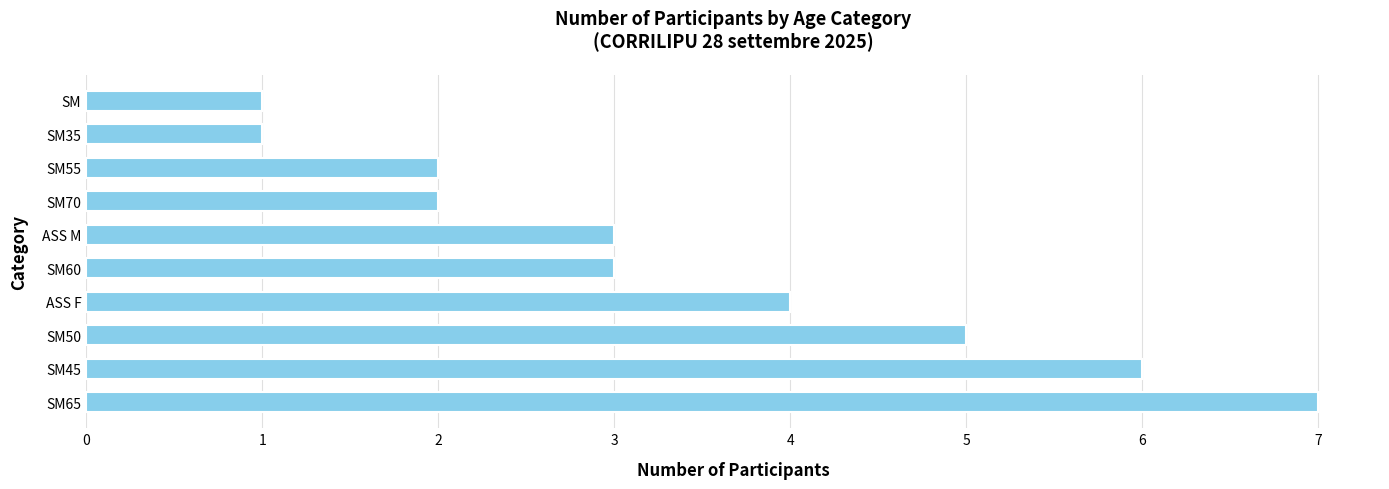

The value at SM45 is 10. True or false?

False